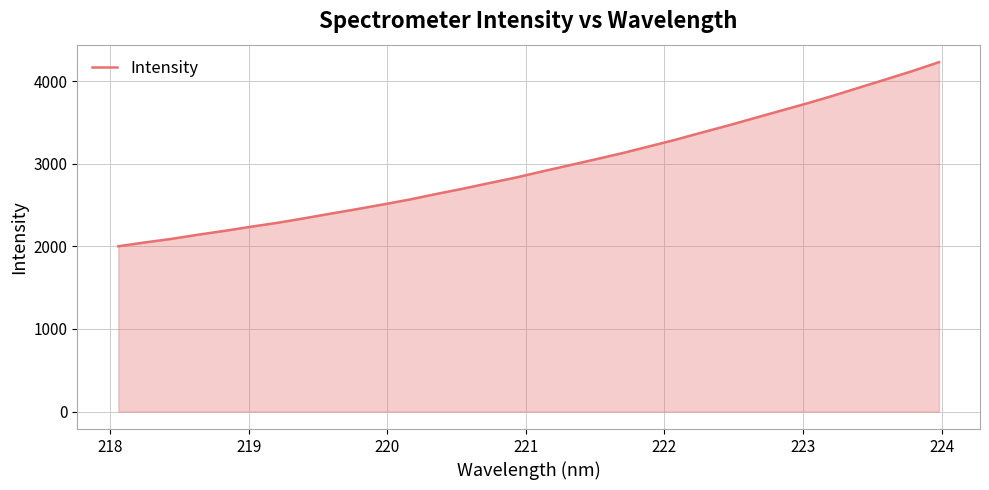

How many lines are shown in the chart?

1